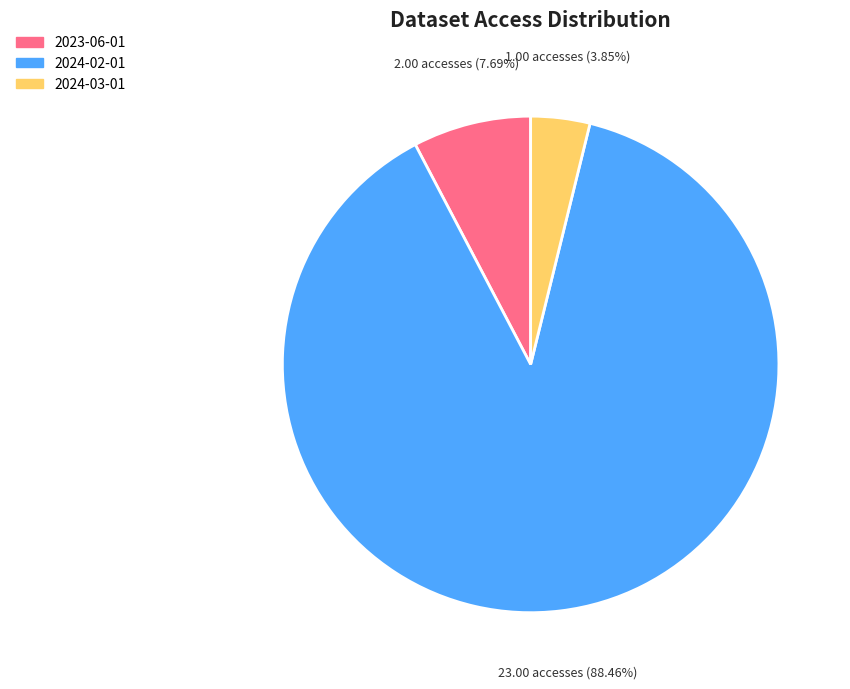

To the nearest percent, what is the average slice percentage?

33%